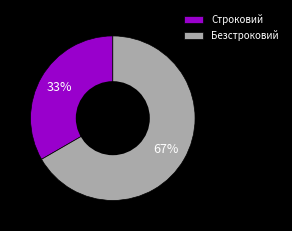

Which has a higher value, Строковий or Безстроковий?

Безстроковий